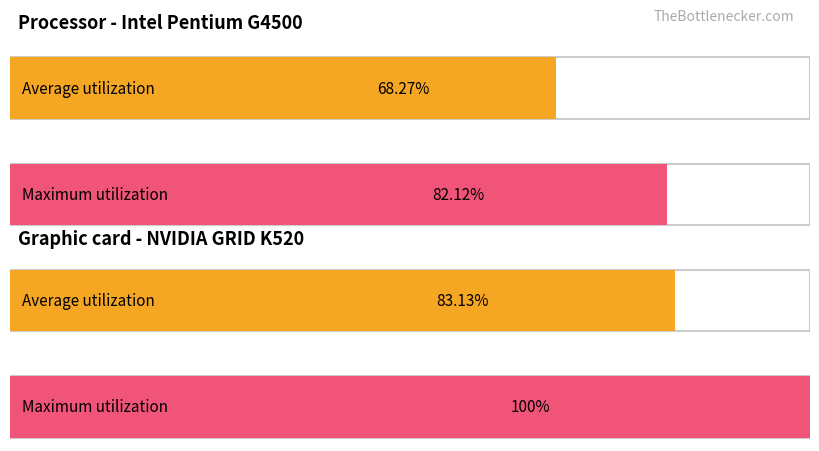

What are all the series names shown in the legend?

Average utilization, Maximum utilization